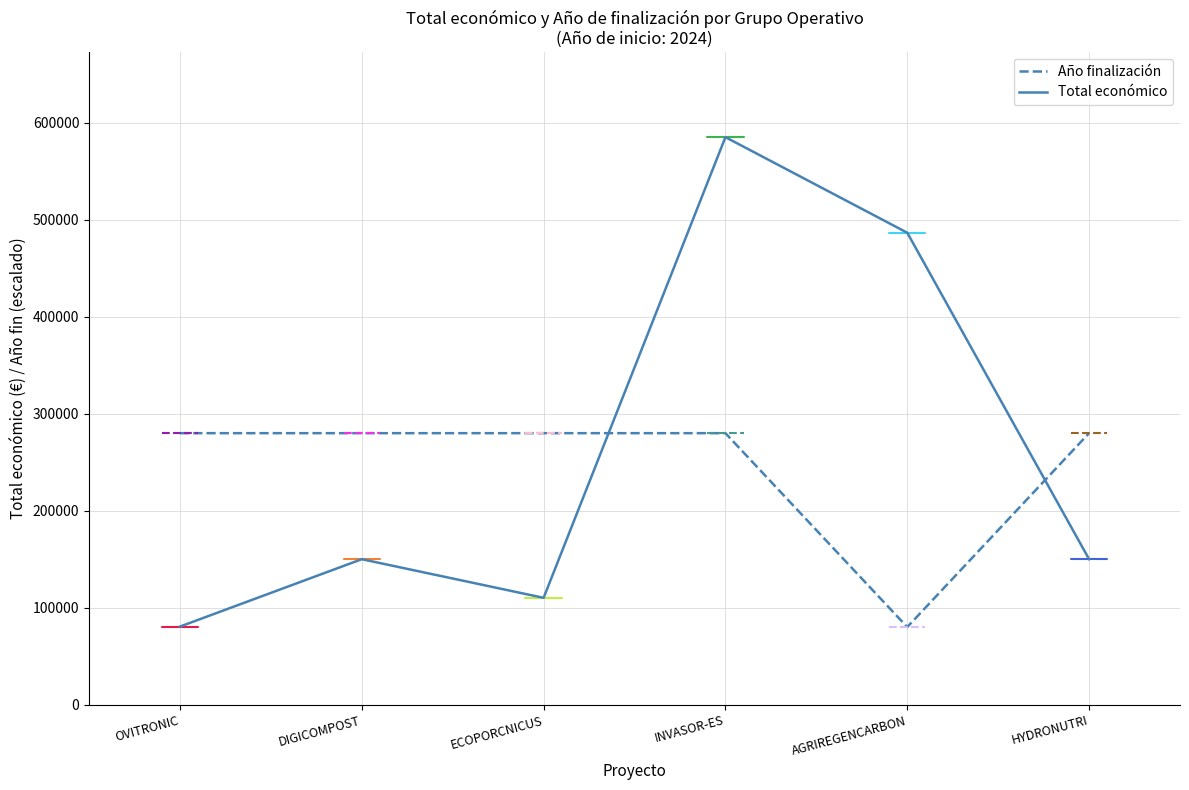

Which series has the largest total across all categories?

Total económico